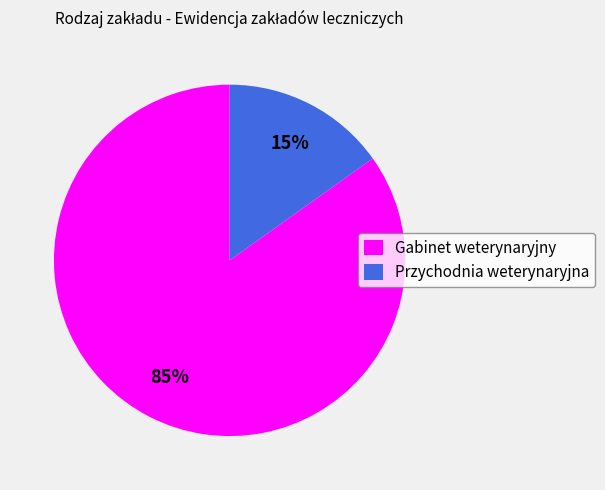

To the nearest percent, what is the combined percentage of Przychodnia weterynaryjna and Gabinet weterynaryjny?

100%